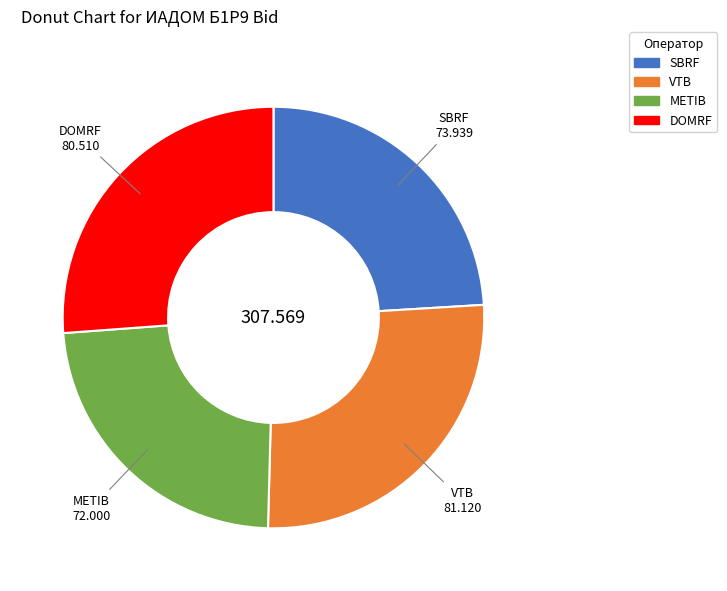

Which has a higher value, SBRF or VTB?

VTB